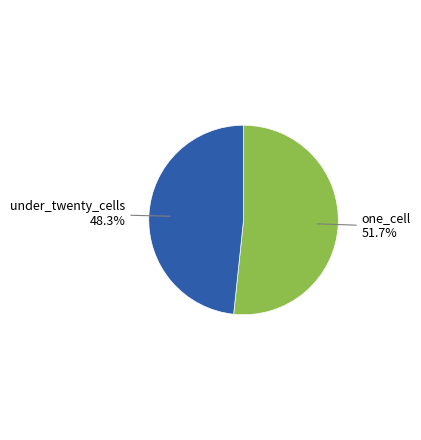

Is there any slice that represents more than half of the pie?

Yes